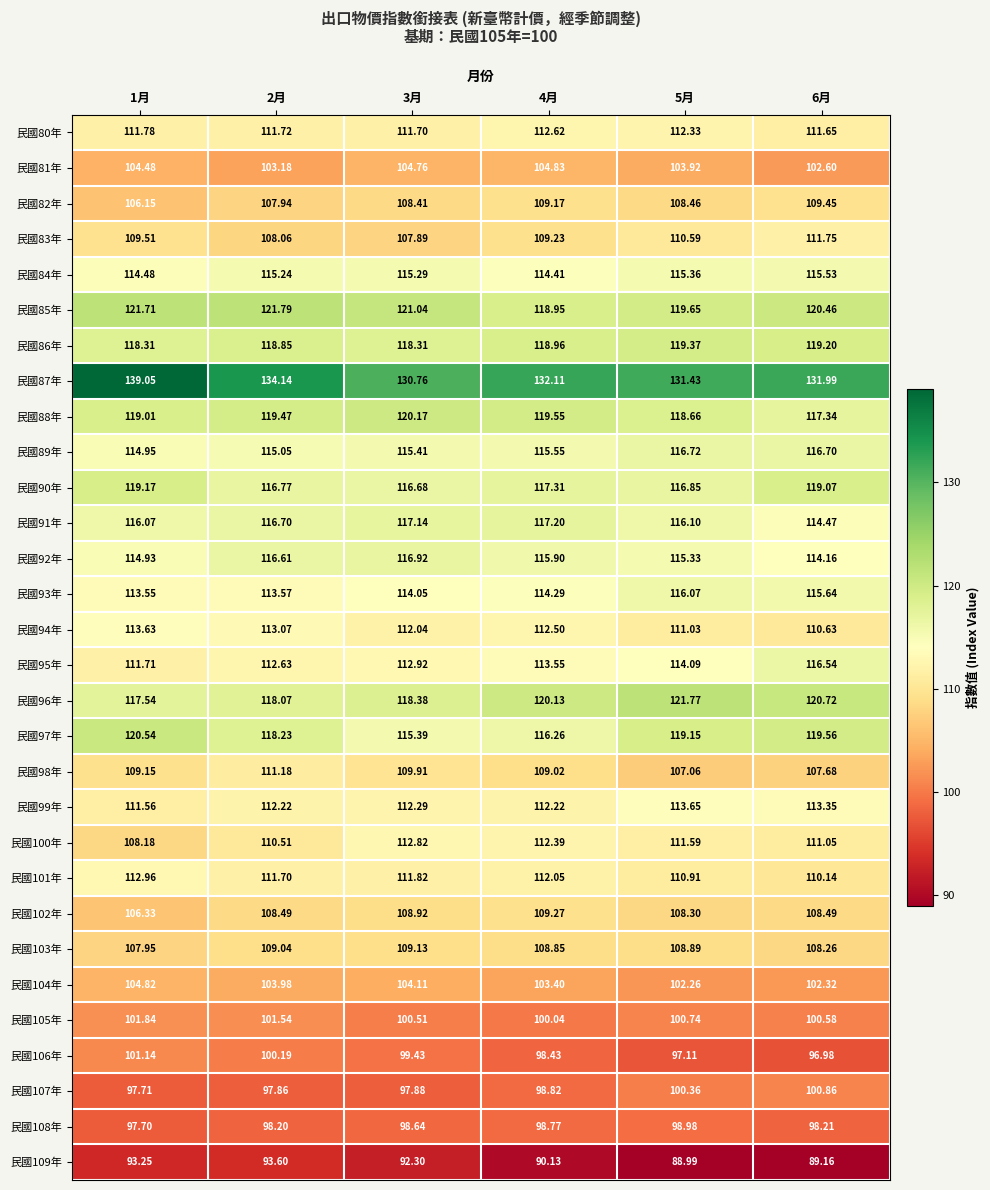

At which category does the chart reach its peak across all series?

1月